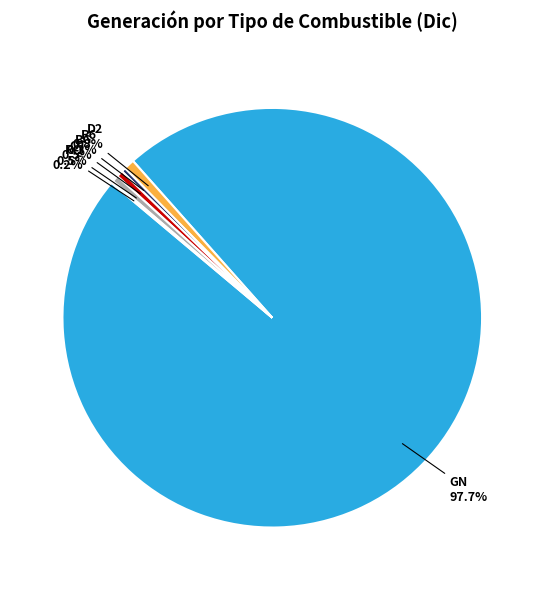

Is there a majority slice in this chart?

Yes